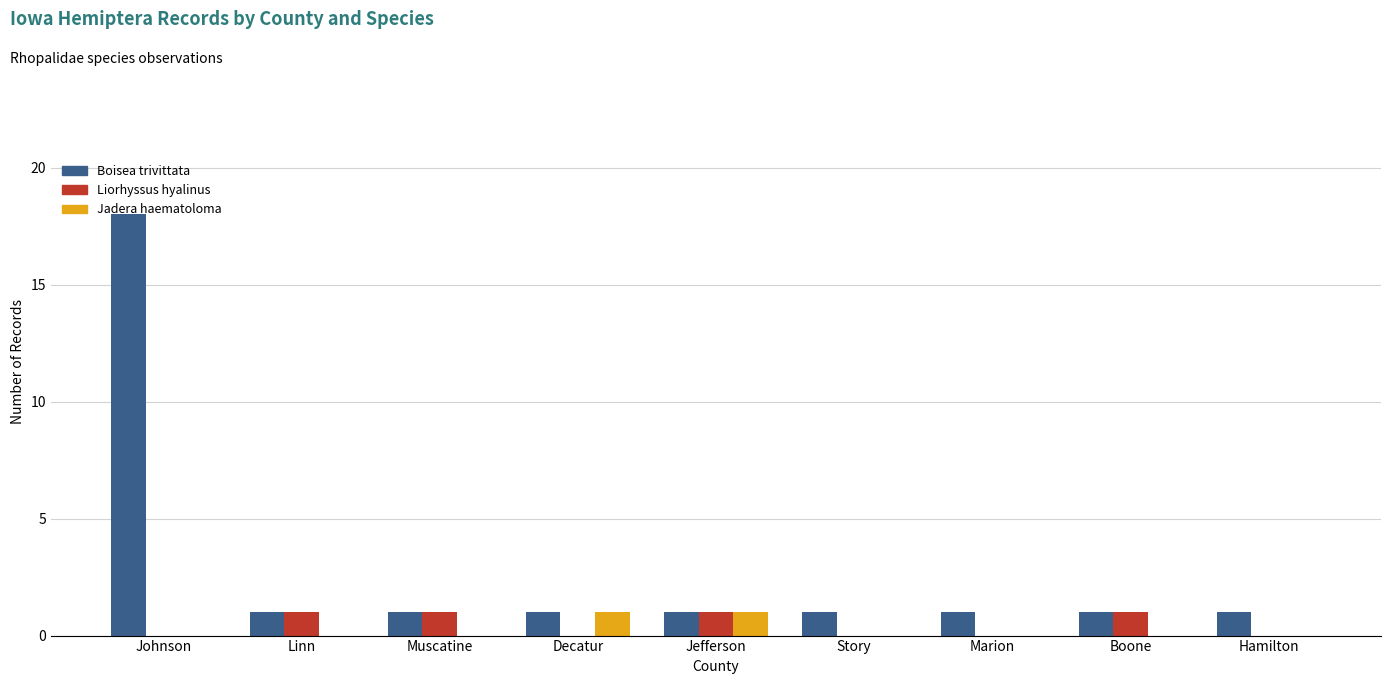

At which category does the chart reach its peak across all series?

Johnson